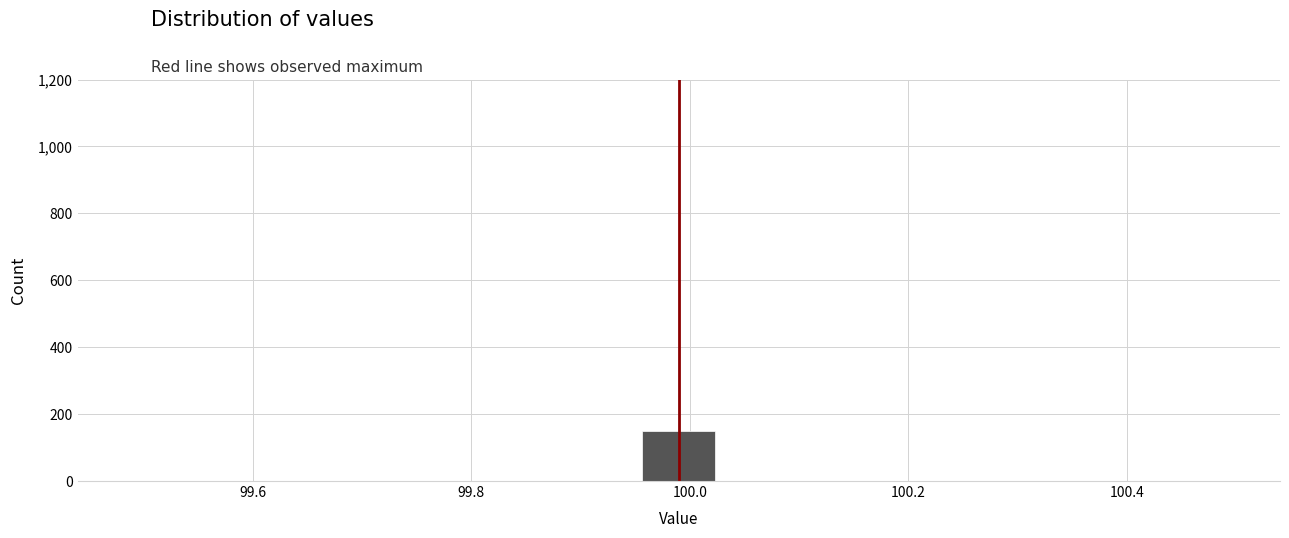

Read against the x-axis, roughly where is the centre of the tallest bar?

100.00